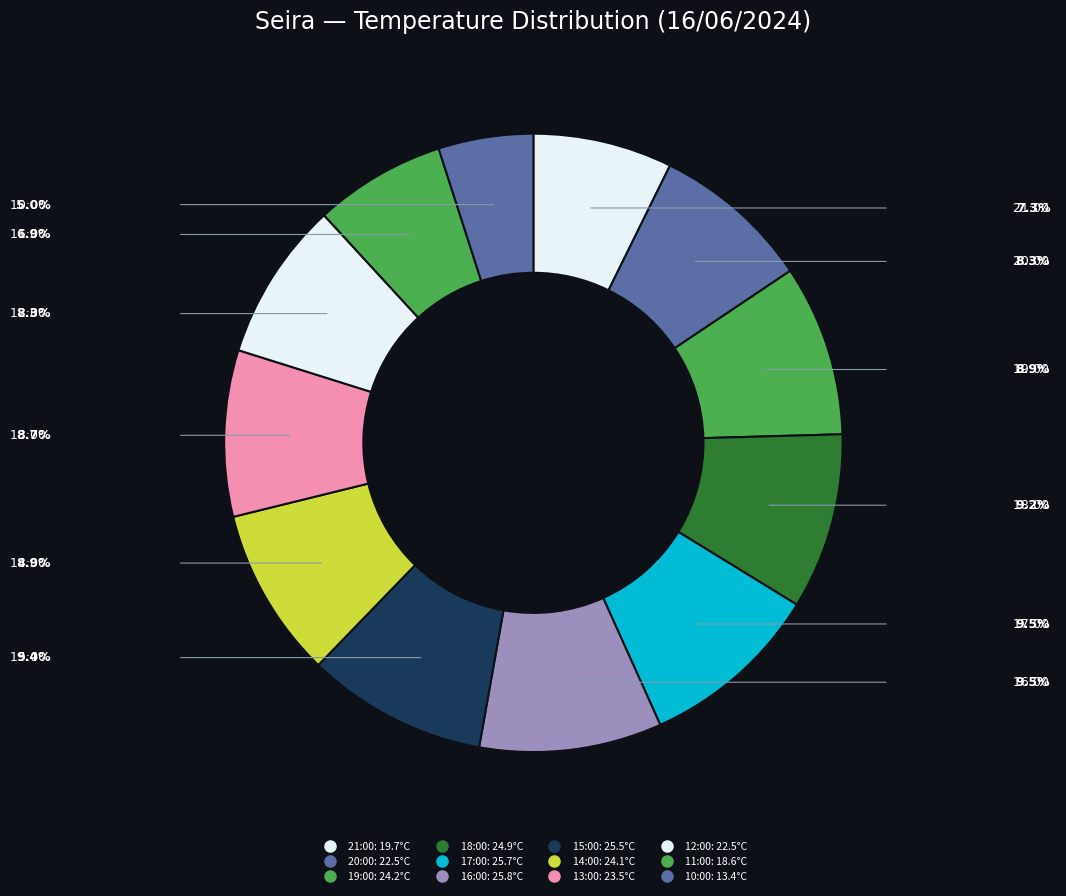

Does 18:00 account for over 50% of the chart?

No